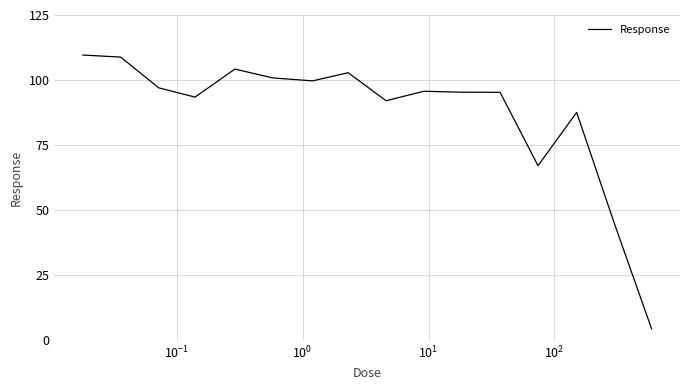

Does the chart display data point markers on the line(s)?

No